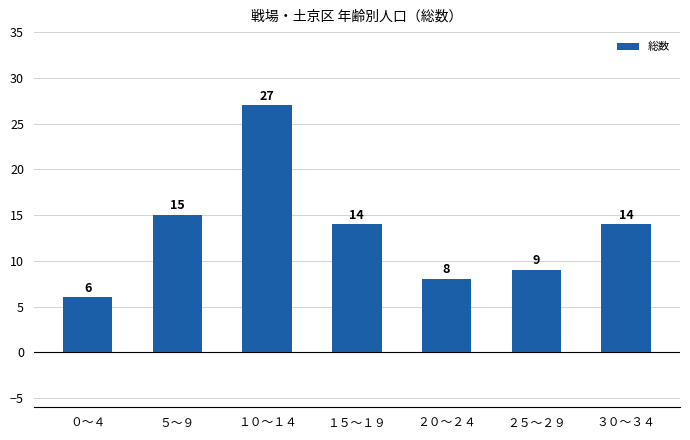

At which category does the chart reach its peak across all series?

１０～１４